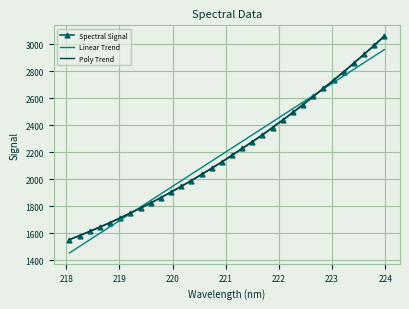

What is the lowest value of the Linear Trend series?

1454.8